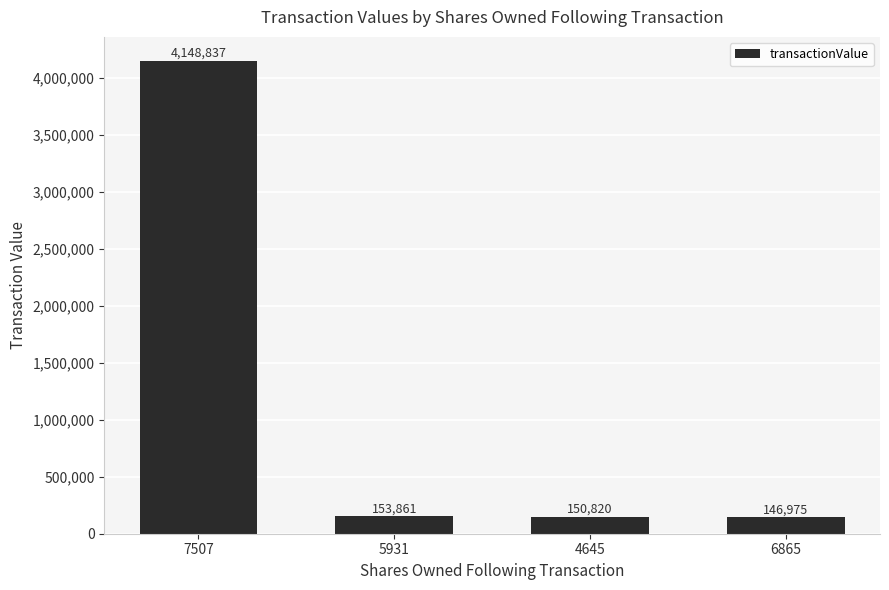

What is the label of the 2nd bar from the right?

4645